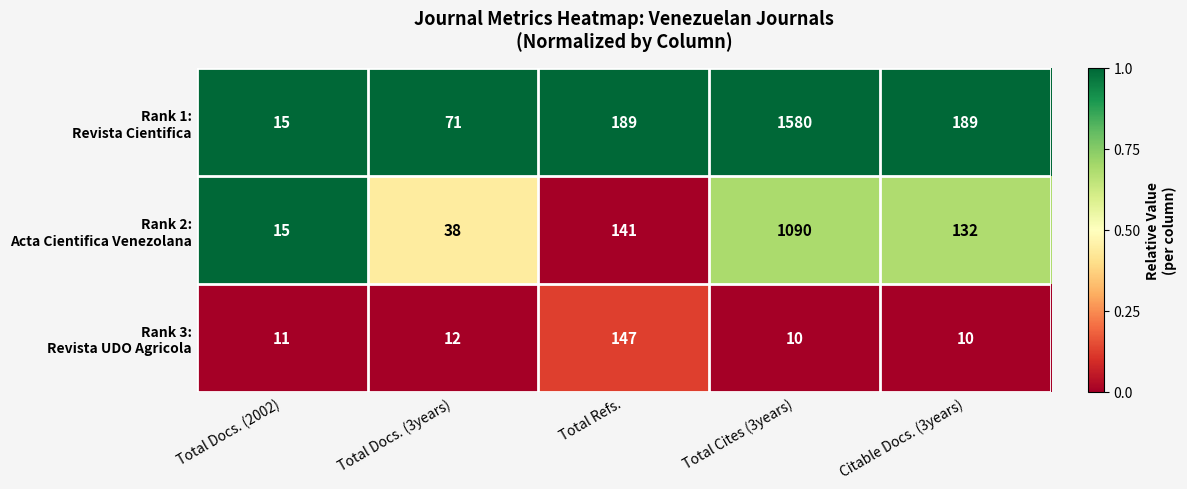

What is the total value across all series at Total Docs. (2002)?

41